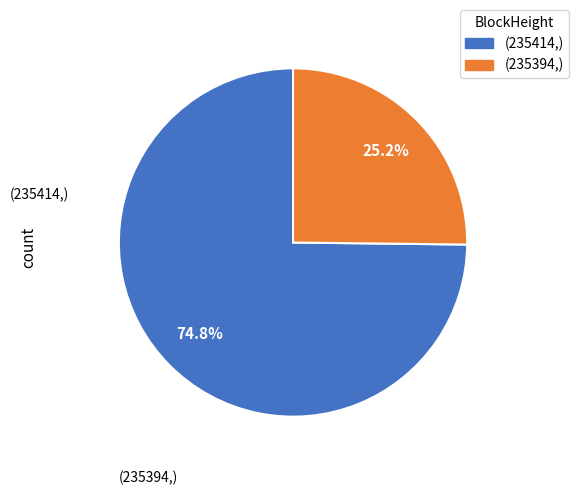

What is the smallest slice in the pie chart?

(235394,)